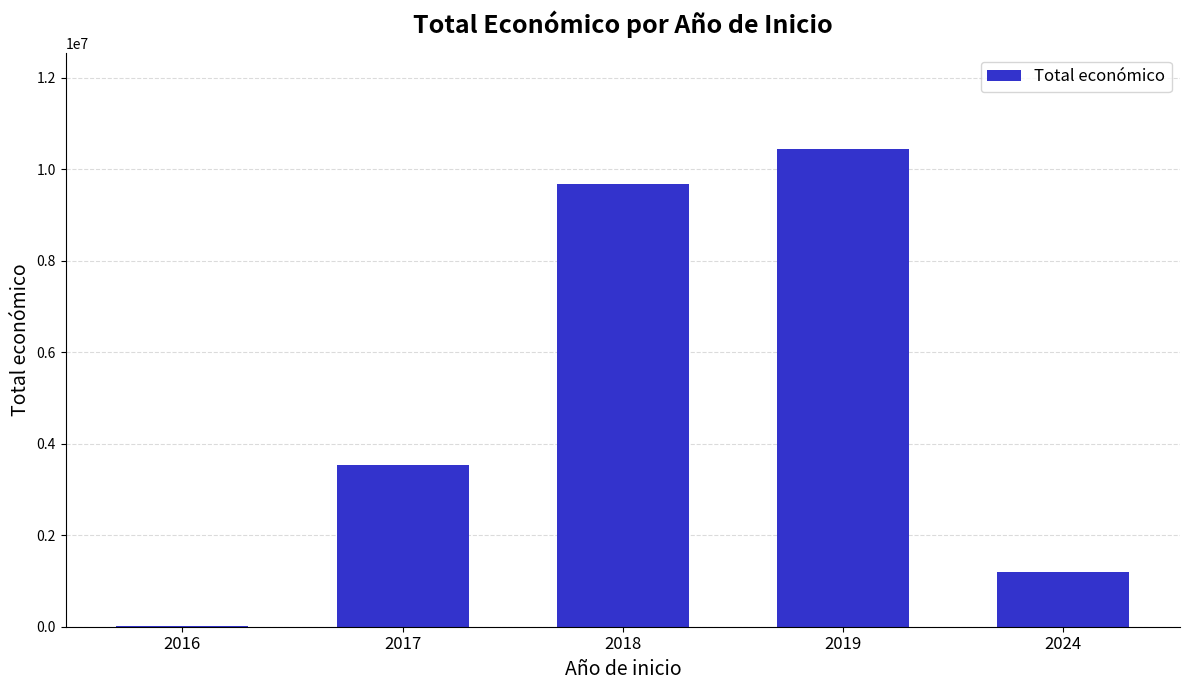

Reading left to right, list all the values displayed in this chart.

5718	3535914	9682383	10447894	1188328